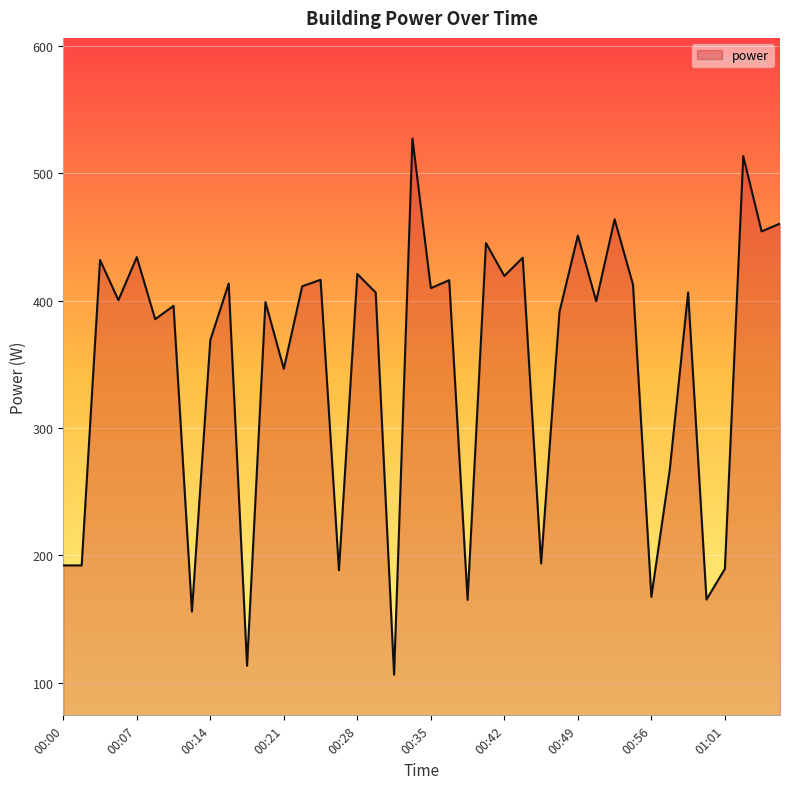

What is the smallest value displayed?

106.4